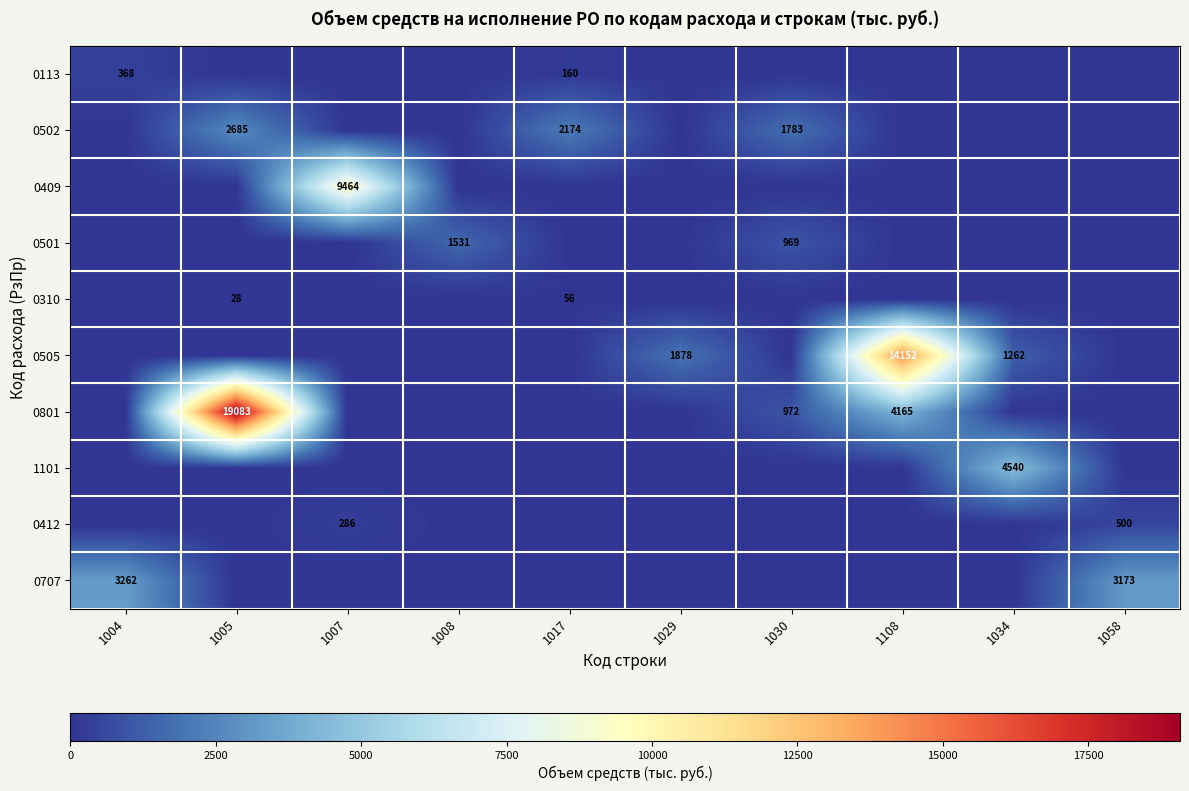

The 0707 series shows 3173 at 1058. True or false?

True